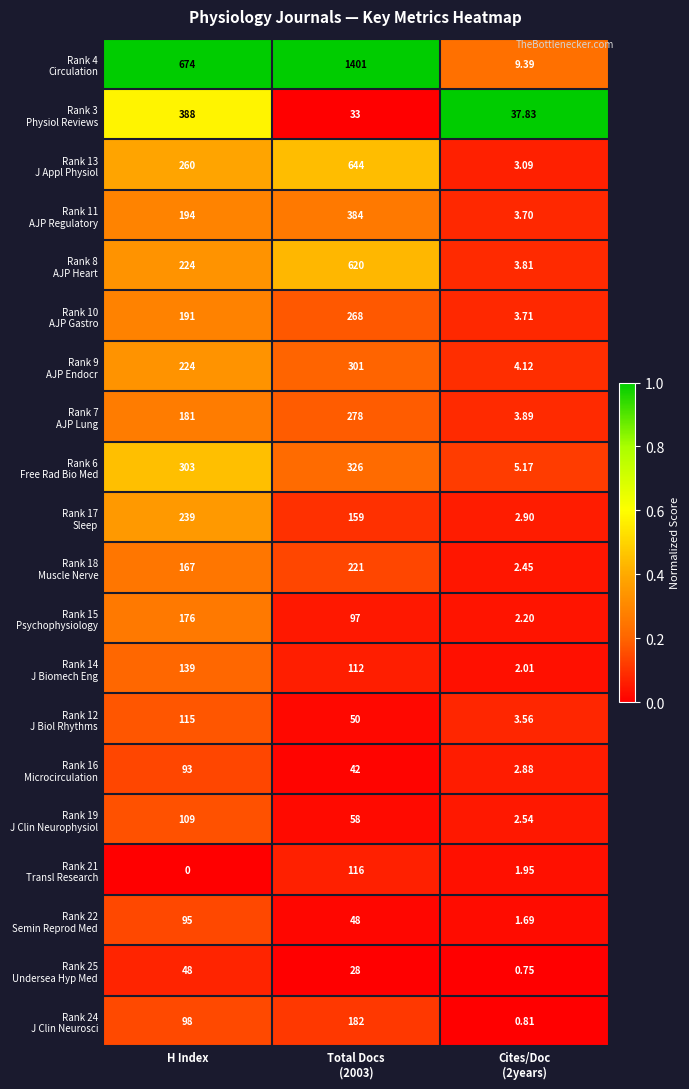

At which category is the sum across all series the highest?

Total Docs
(2003)